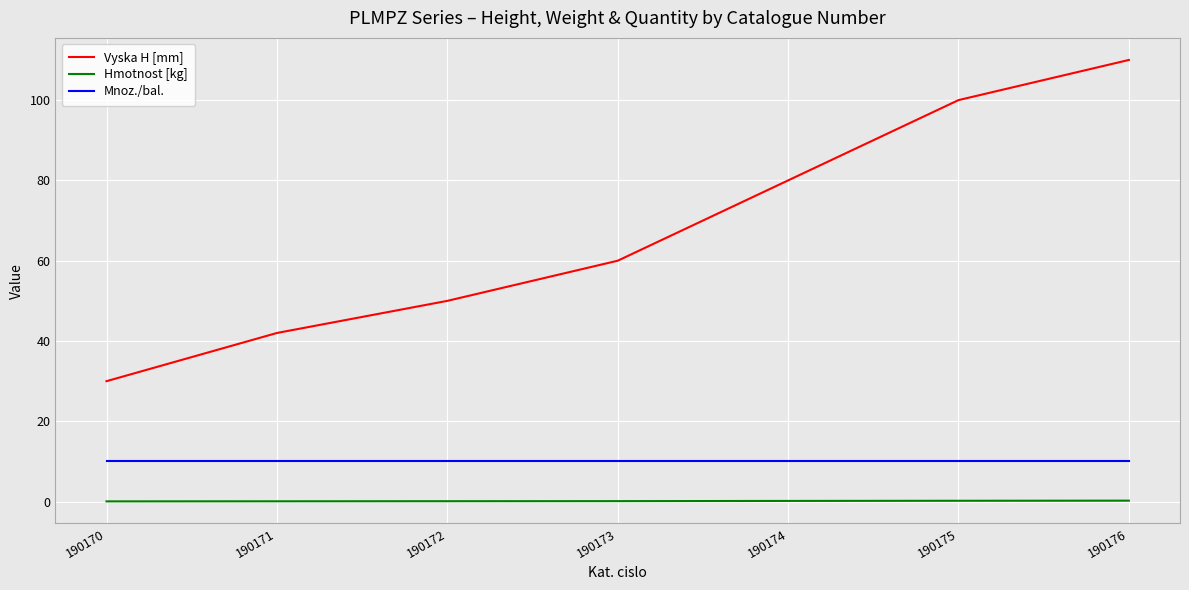

Between 190174 and 190176, which series saw the biggest shift?

Vyska H [mm]